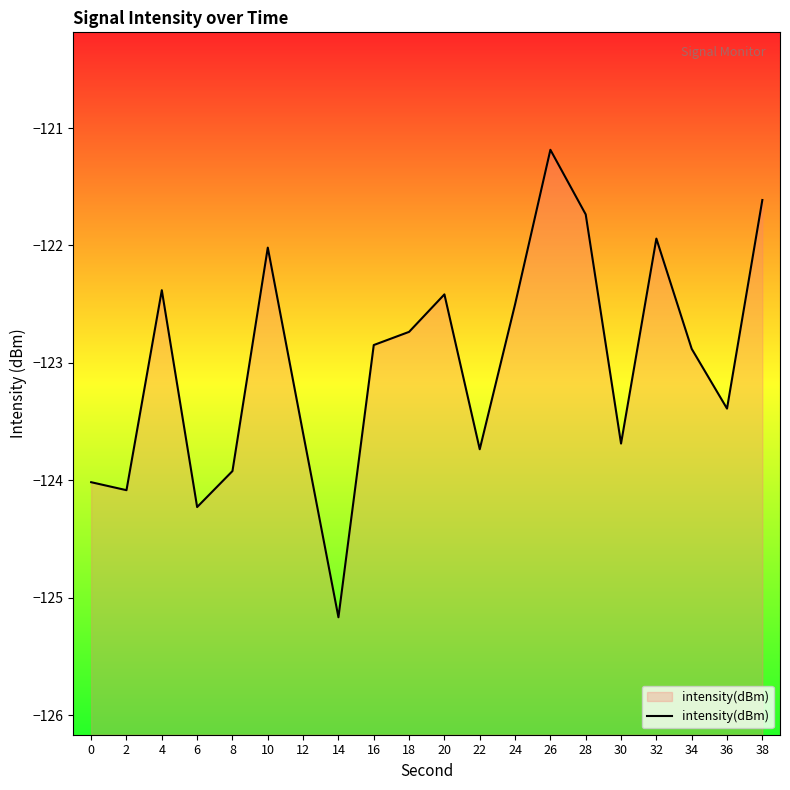

How many data points does each series have?

20